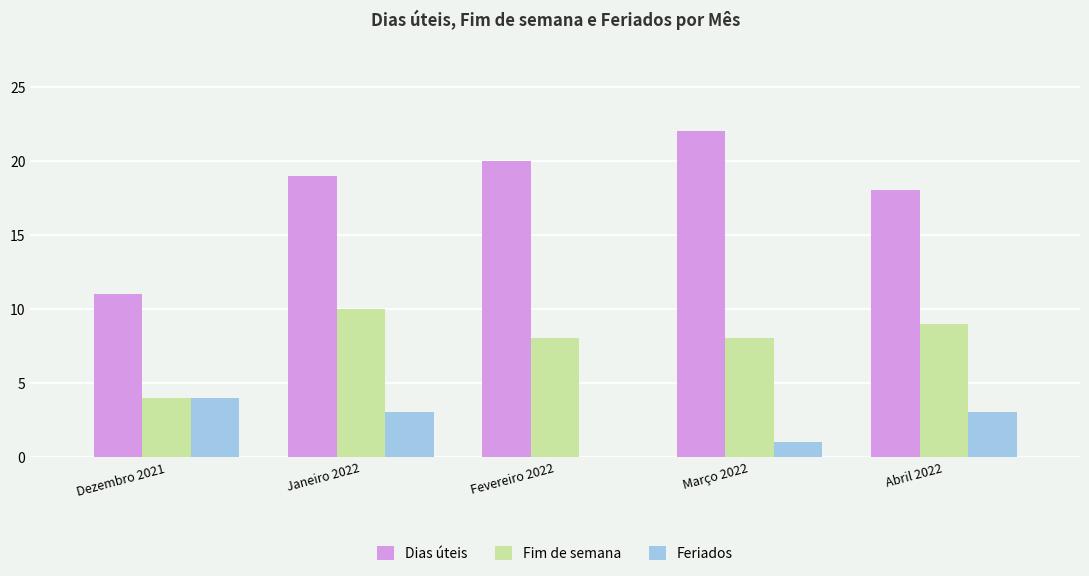

How many distinct data groups are displayed?

3